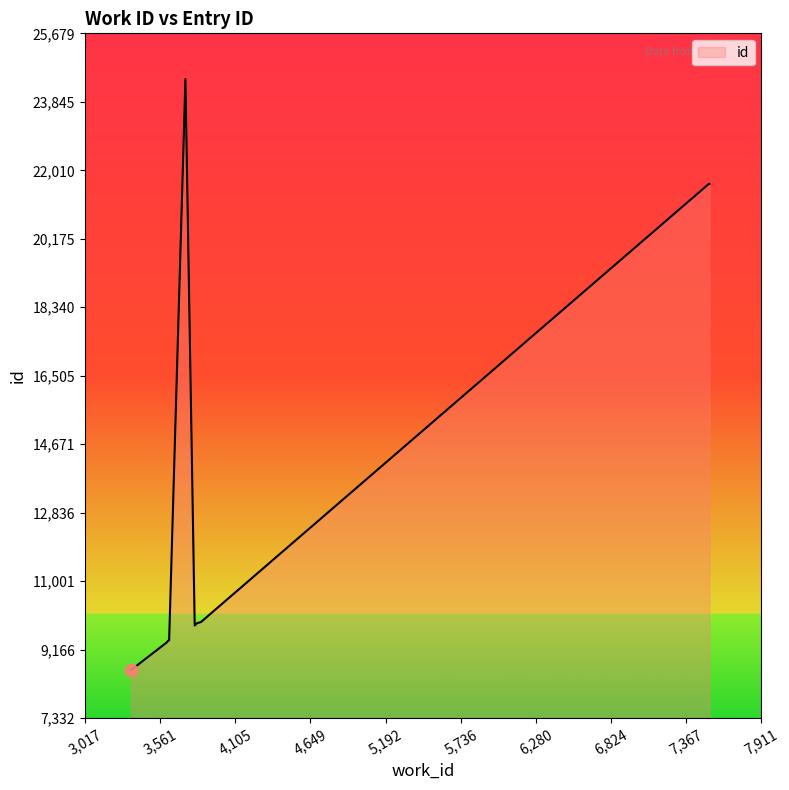

What is the greatest value displayed?

24457